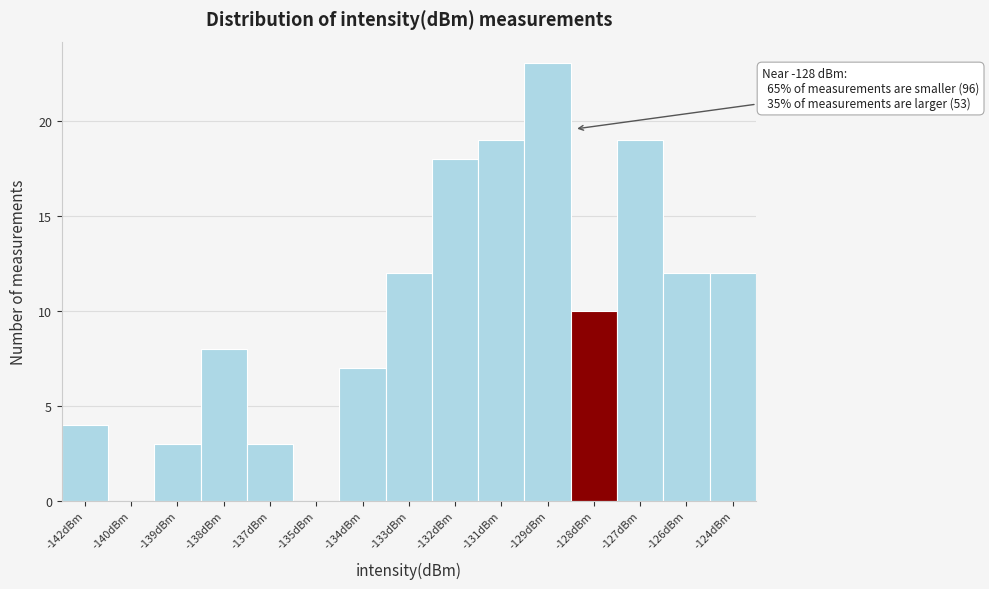

Reading left to right, what are all the values shown in this chart?

-142dBm=4	-140dBm=0	-139dBm=3	-138dBm=8	-137dBm=3	-135dBm=0	-134dBm=7	-133dBm=12	-132dBm=18	-131dBm=19	-129dBm=23	-128dBm=10	-127dBm=19	-126dBm=12	-124dBm=12